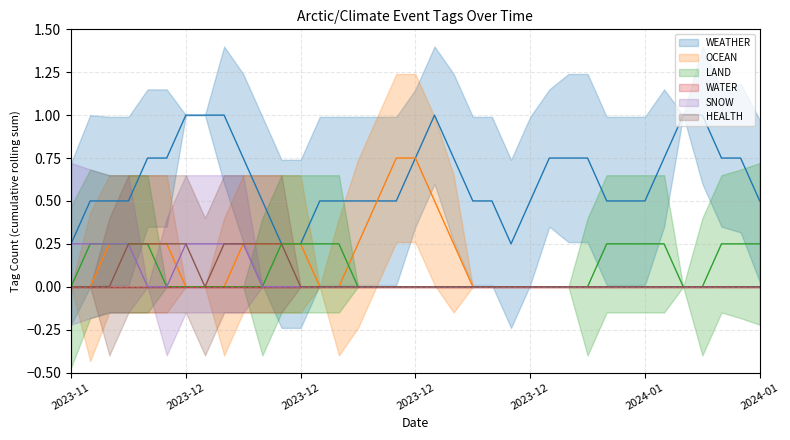

True or false: OCEAN has a value of -1 at 2024-01-08.

False